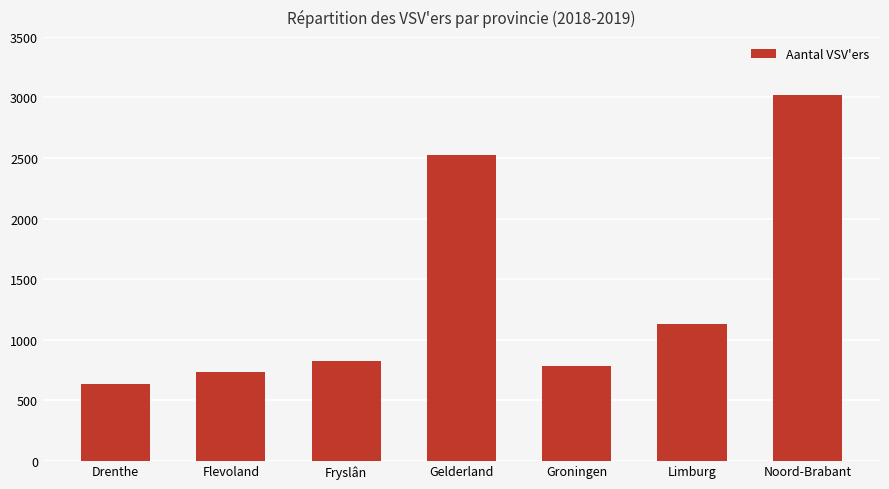

What is the label of the 2nd bar from the left?

Flevoland